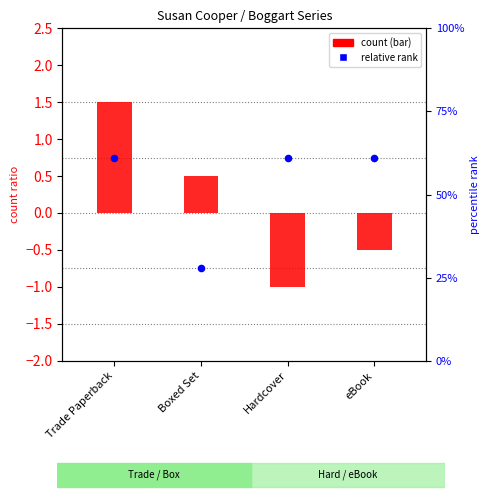

Which series has the largest total across all categories?

relative rank